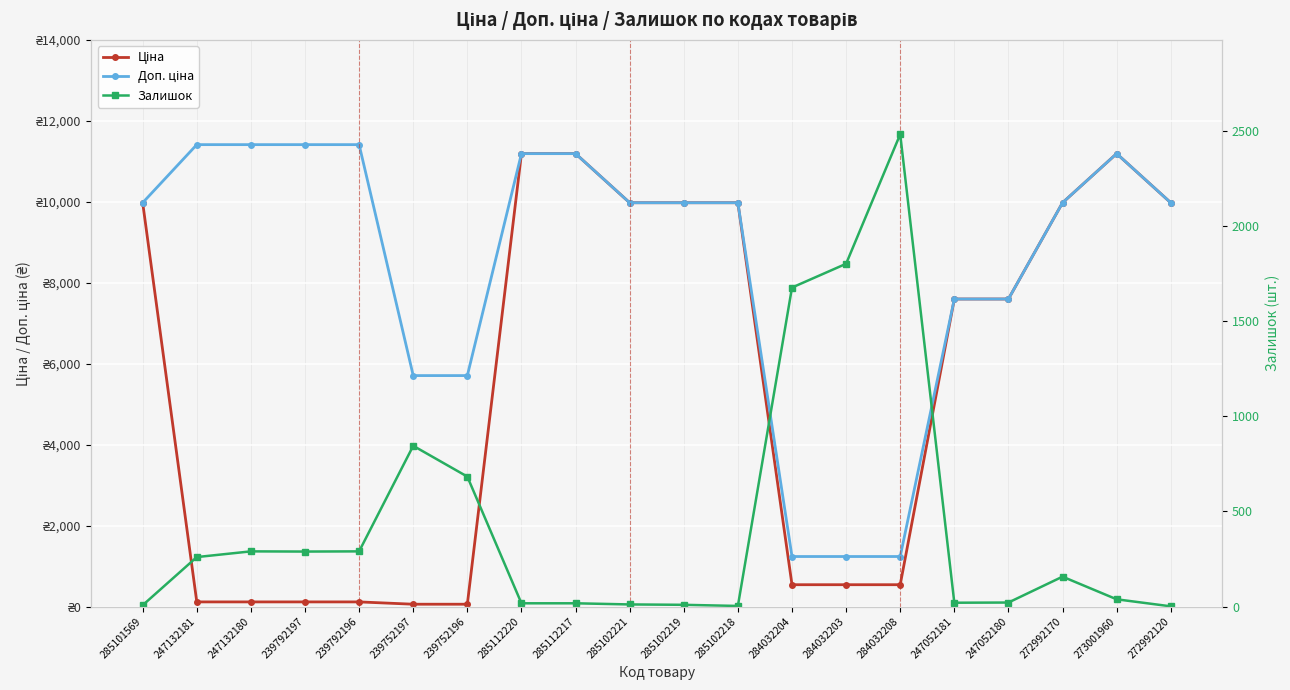

Rank the series at 285112220 from lowest to highest value.

Залишок, Ціна, Доп. ціна